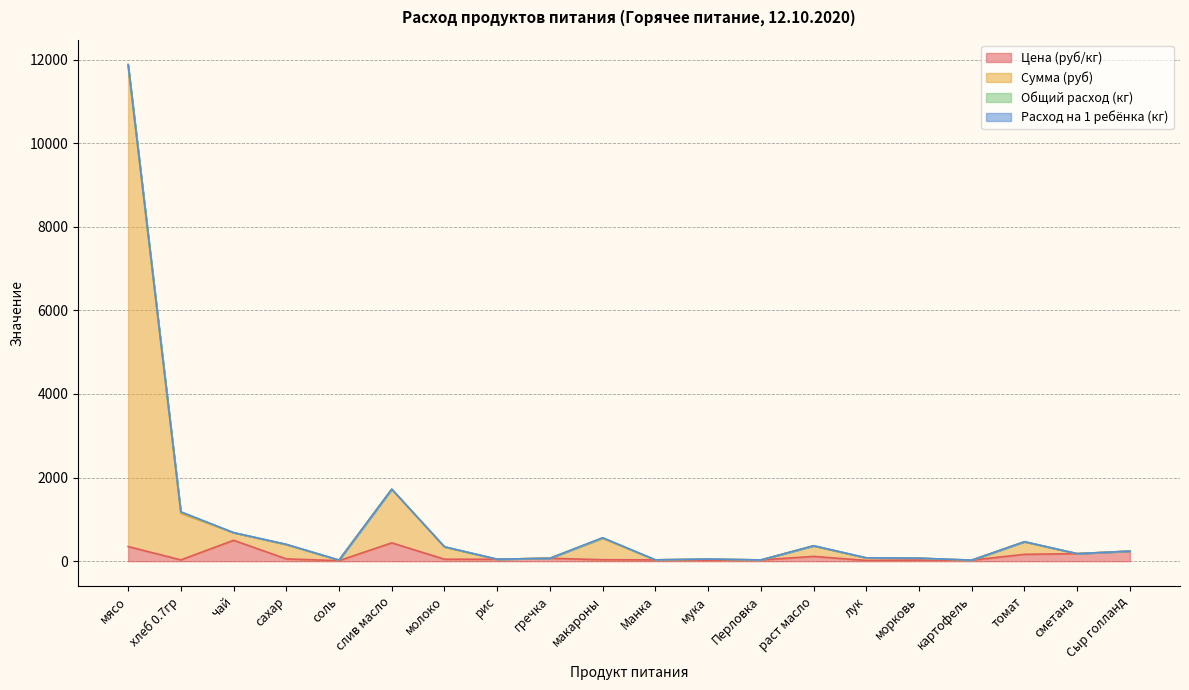

Which label corresponds to the smallest value in the chart?

соль